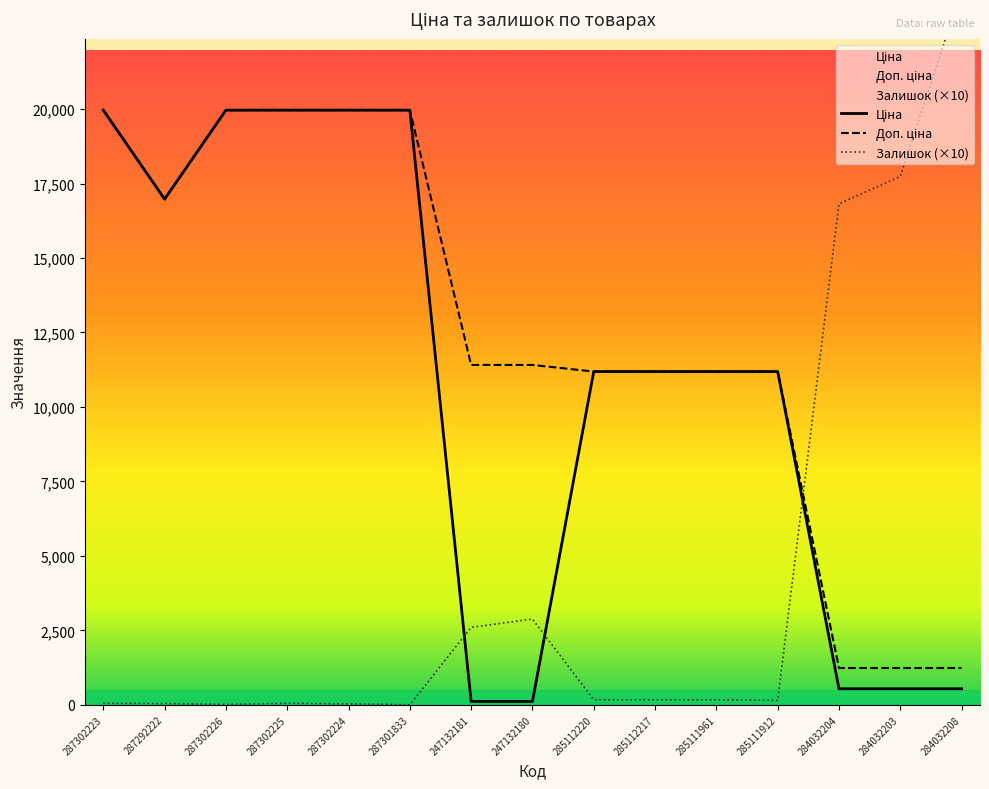

What is the label of the 5th point from the right?

285111961